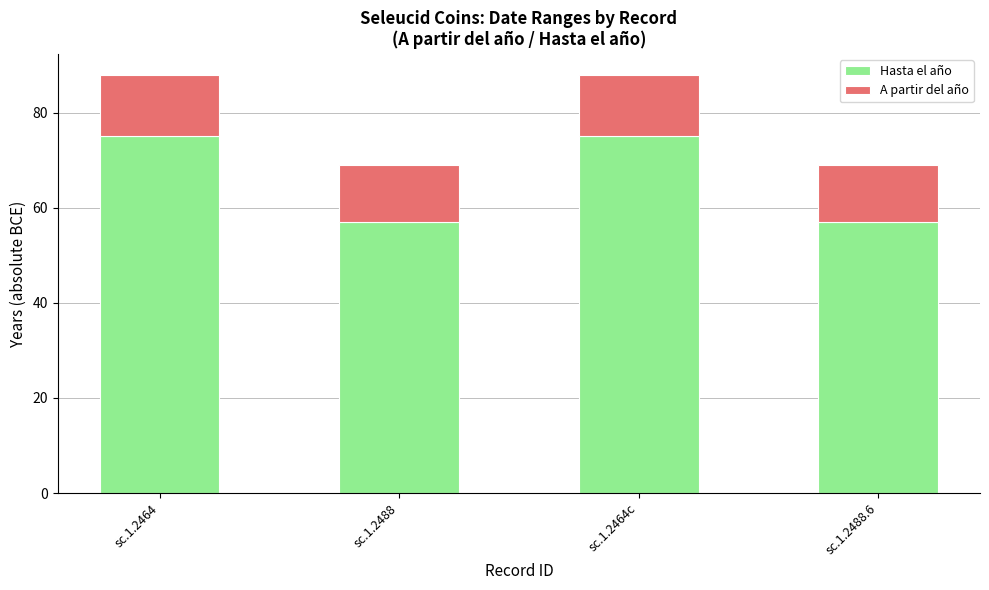

What is the total value across all series at sc.1.2488.6?

69